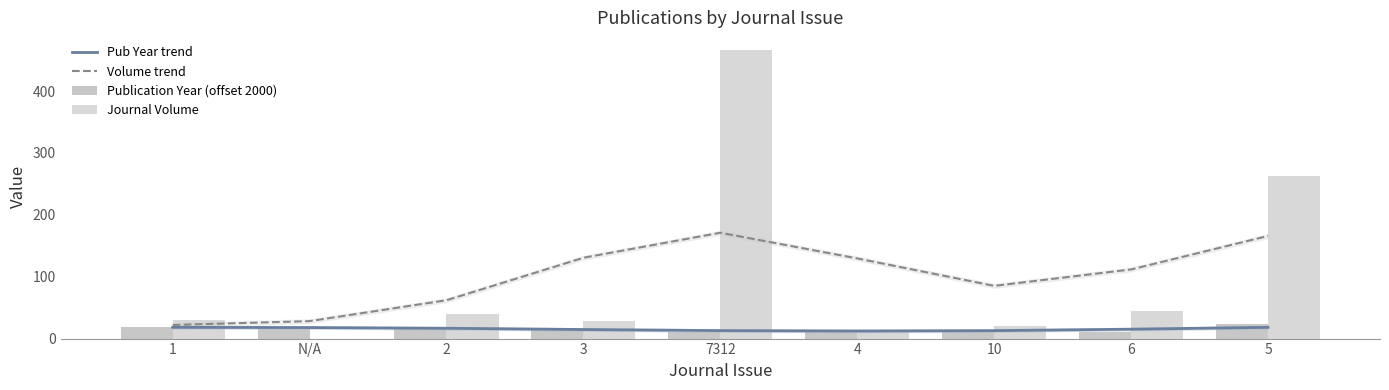

Where does the Publication Year (offset 2000) series first go above 15?

1